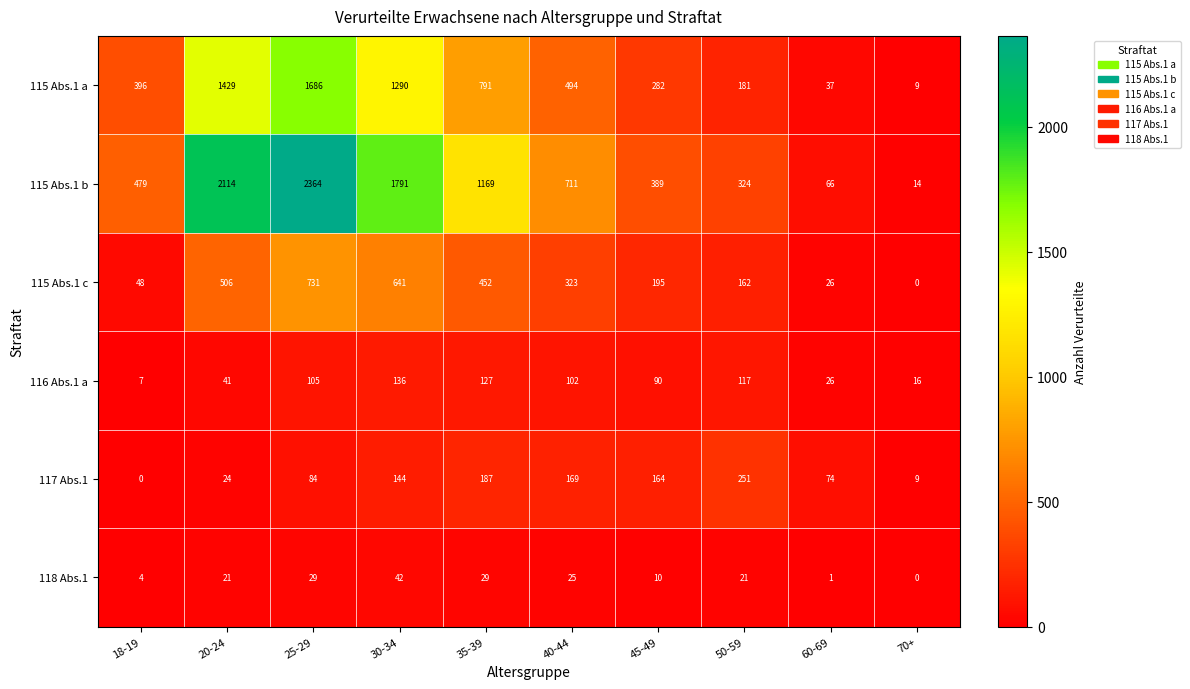

At which label is 115 Abs.1 a closest to 847?

35-39